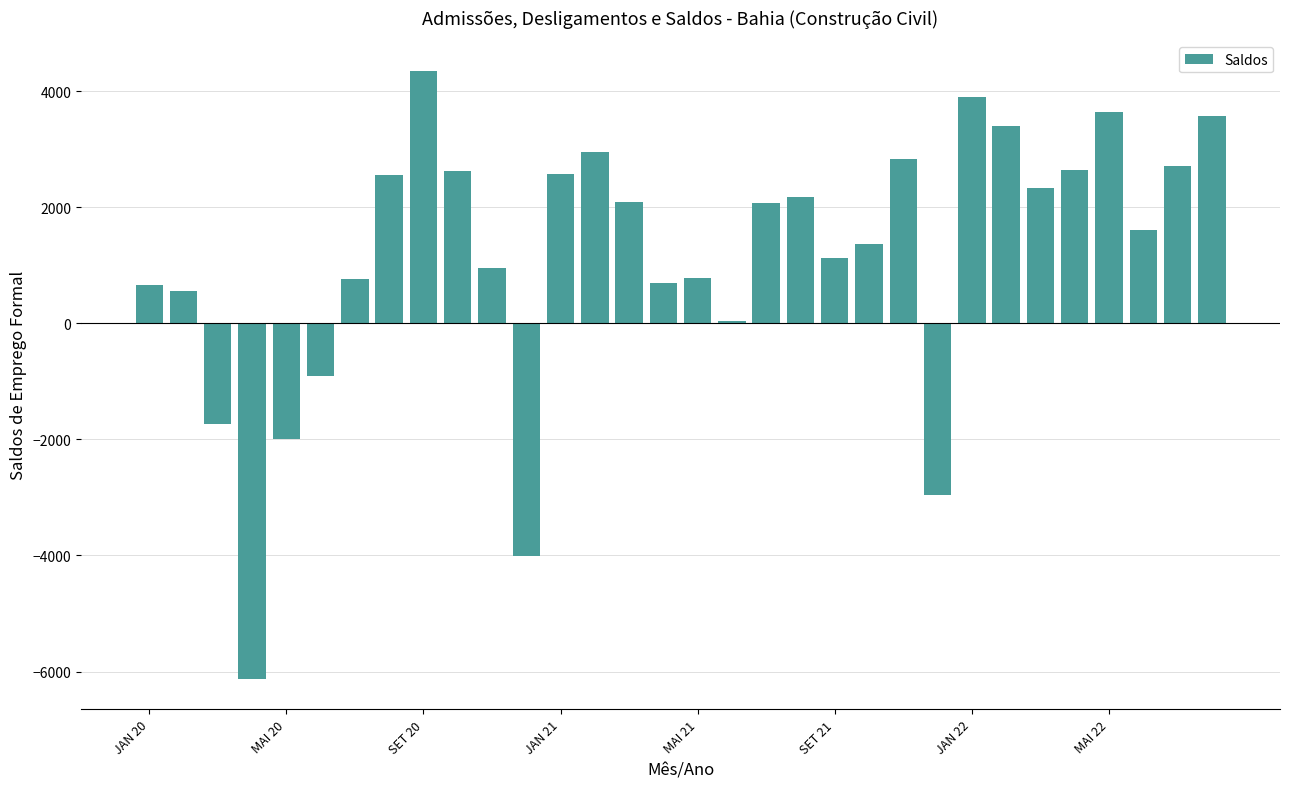

What is the value of the 13th bar from the left?

2575